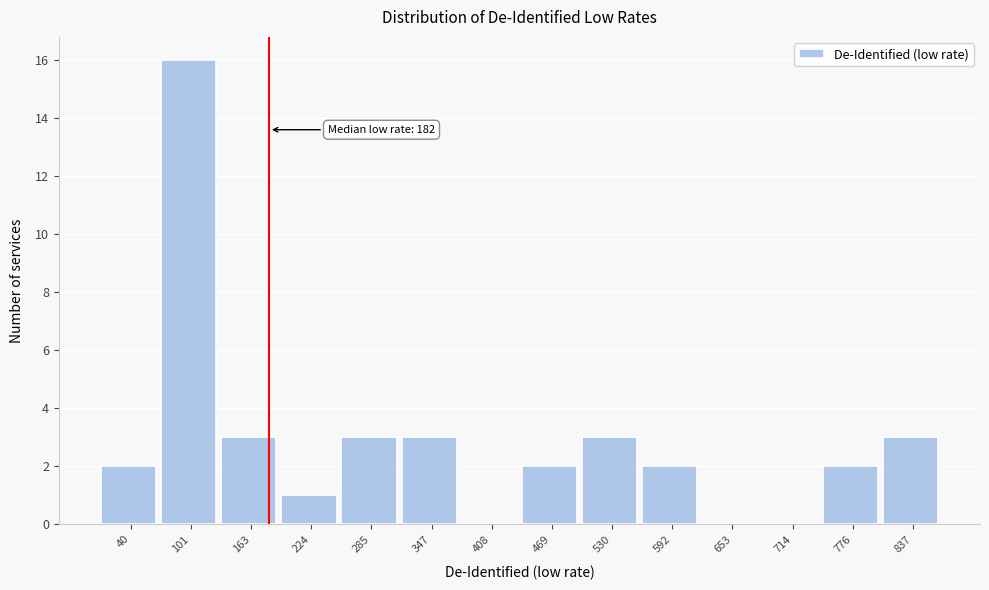

Which range on the x-axis has the tallest bar?

70 to 130